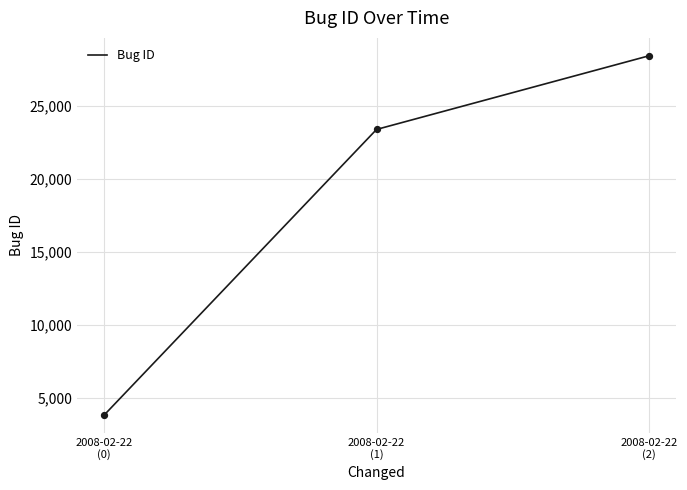

Between 2008-02-22
(0) and 2008-02-22
(2), which is larger?

2008-02-22
(2)